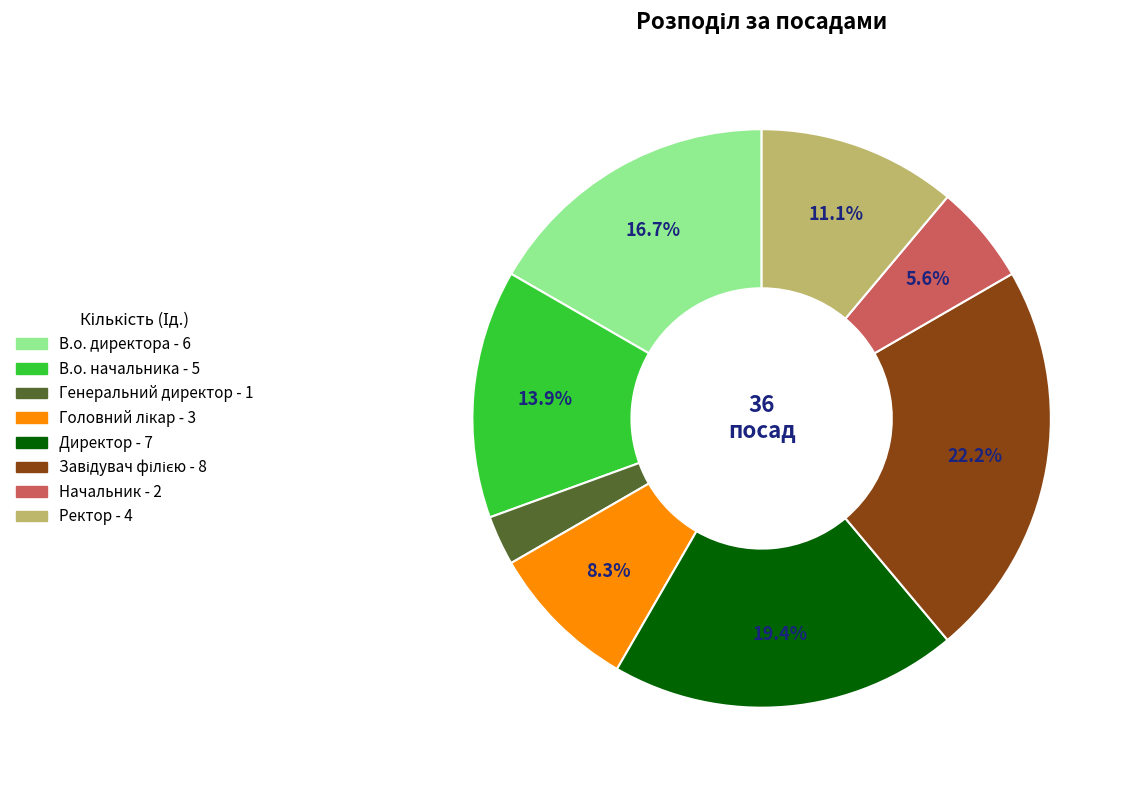

What is the smallest slice in the pie chart?

Генеральний директор